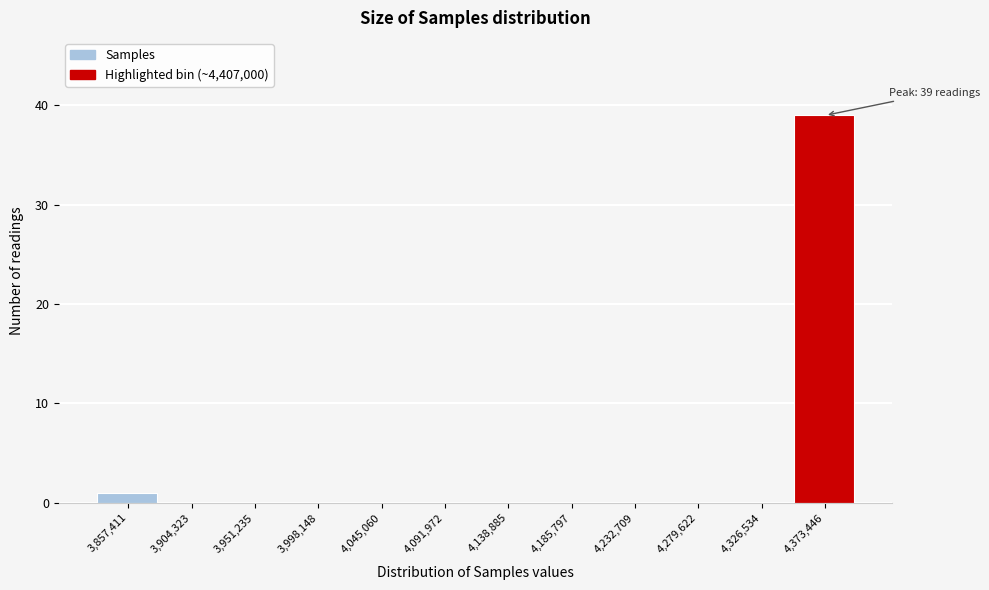

Reading right to left, list all the values displayed in this chart.

4,373,446=39	4,326,534=0	4,279,622=0	4,232,709=0	4,185,797=0	4,138,885=0	4,091,972=0	4,045,060=0	3,998,148=0	3,951,235=0	3,904,323=0	3,857,411=1